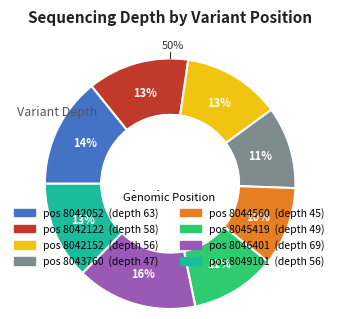

How many segments does this pie chart have?

8